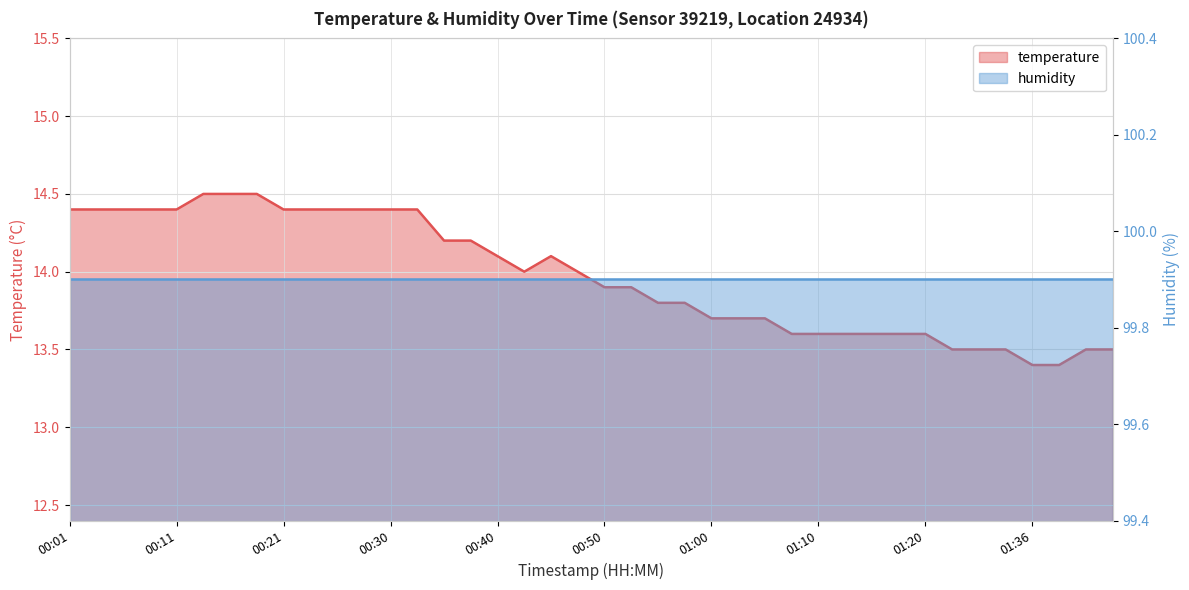

How many points are higher than both their immediate neighbors (excluding endpoints)?

1